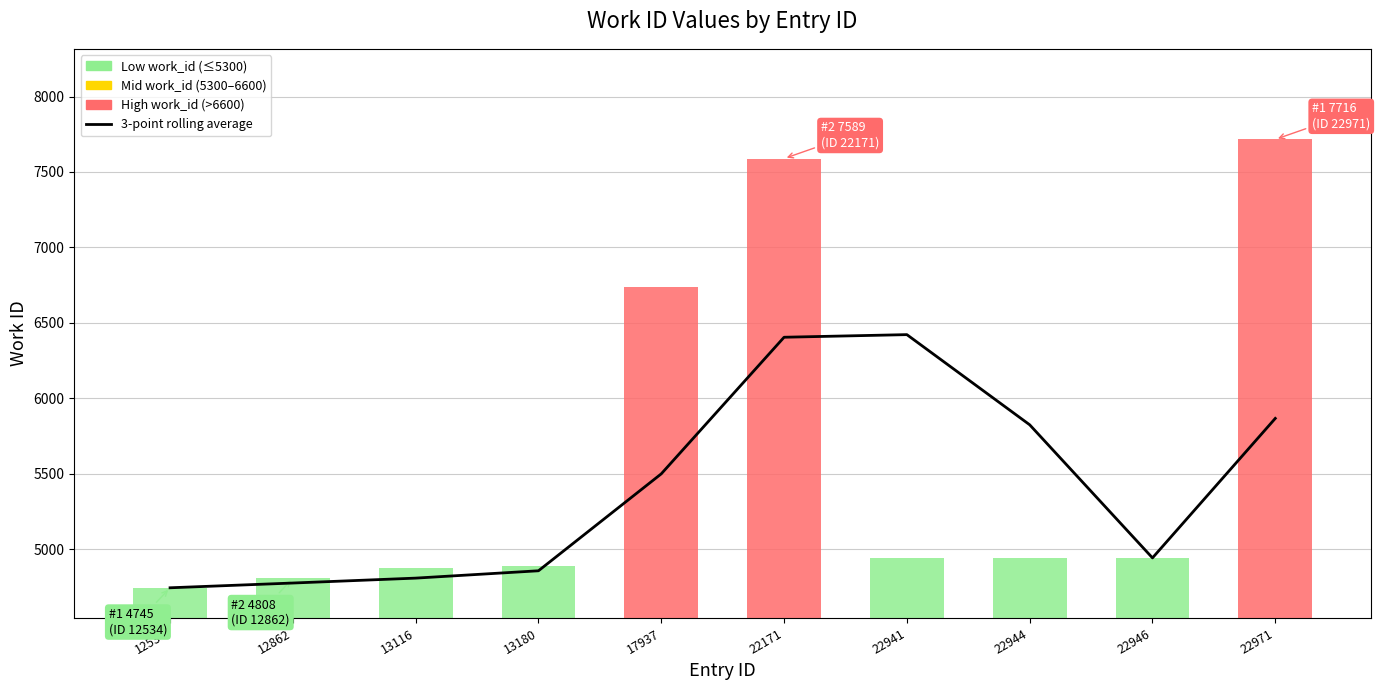

Reading left to right, list all the values displayed in this chart.

12534=4745.0	12862=4776.5	13116=4809.0	13180=4857.7	17937=5500.0	22171=6405.0	22941=6422.3	22944=5825.0	22946=4943.0	22971=5867.3